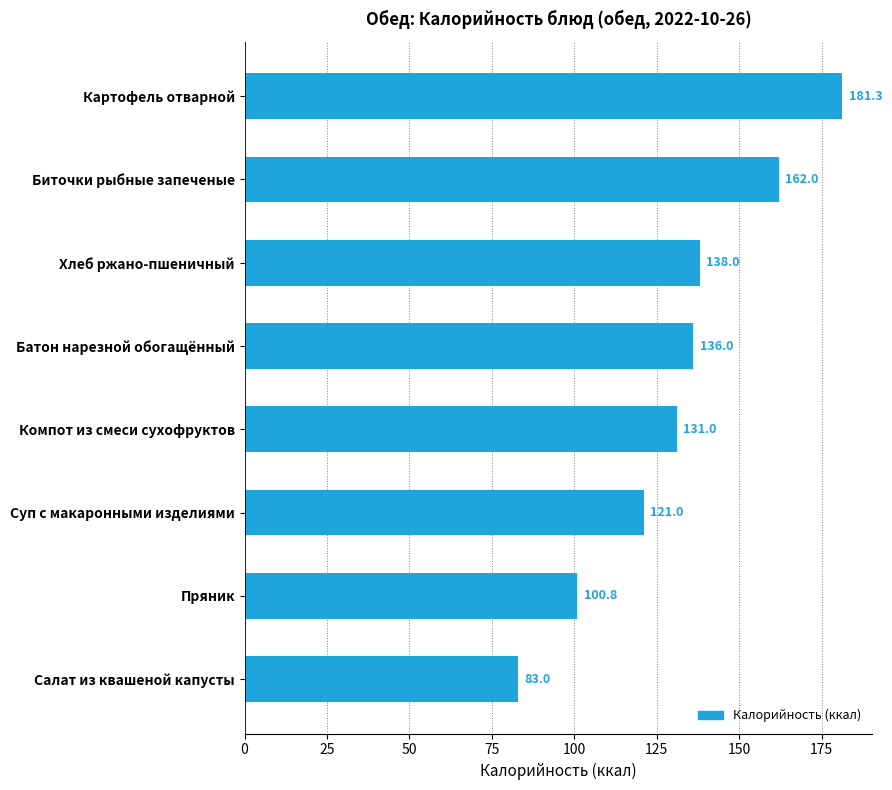

Reading bottom to top, extract all data points from this chart.

83.0	100.8	121.0	131.0	136.0	138.0	162.0	181.3